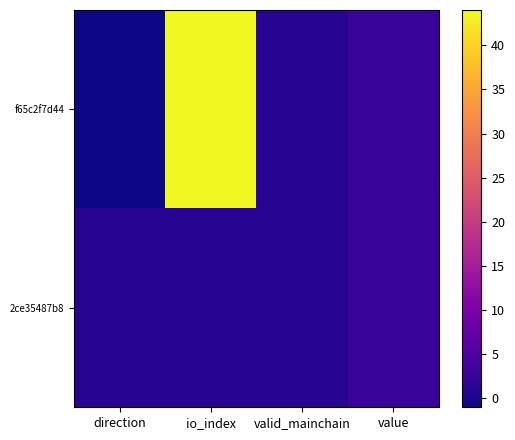

Reading left to right, transcribe all the data shown in this chart.

f65c2f7d44: direction=-1.0	io_index=44.0	valid_mainchain=1.0	value=2.7
2ce35487b8: direction=1.0	io_index=1.0	valid_mainchain=1.0	value=2.7